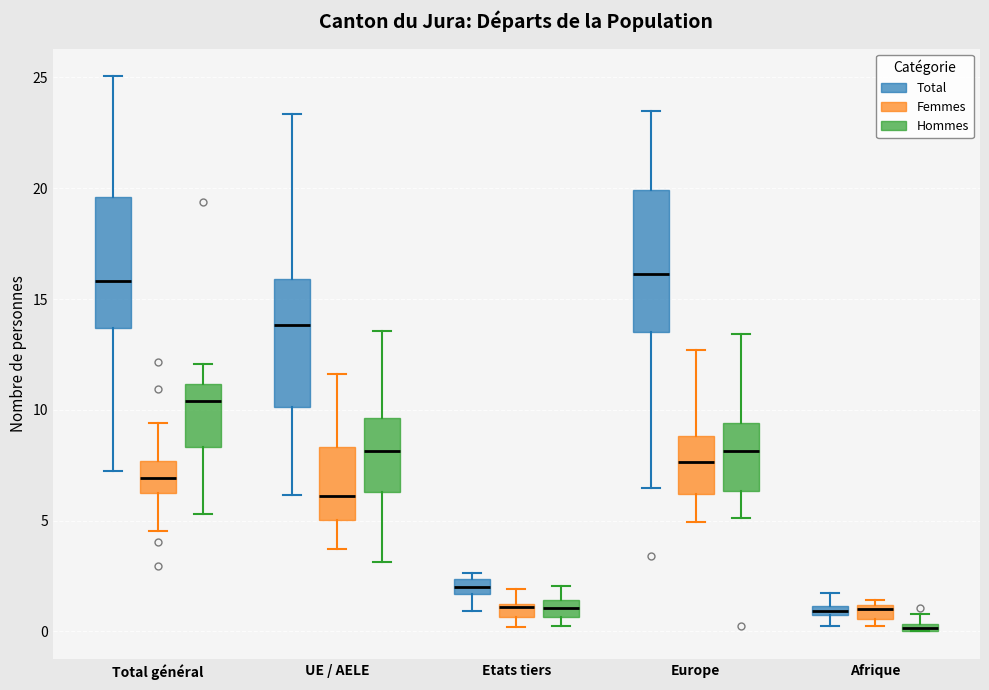

Which box is the tallest, from its lower edge to its upper edge?

Europe (Total)